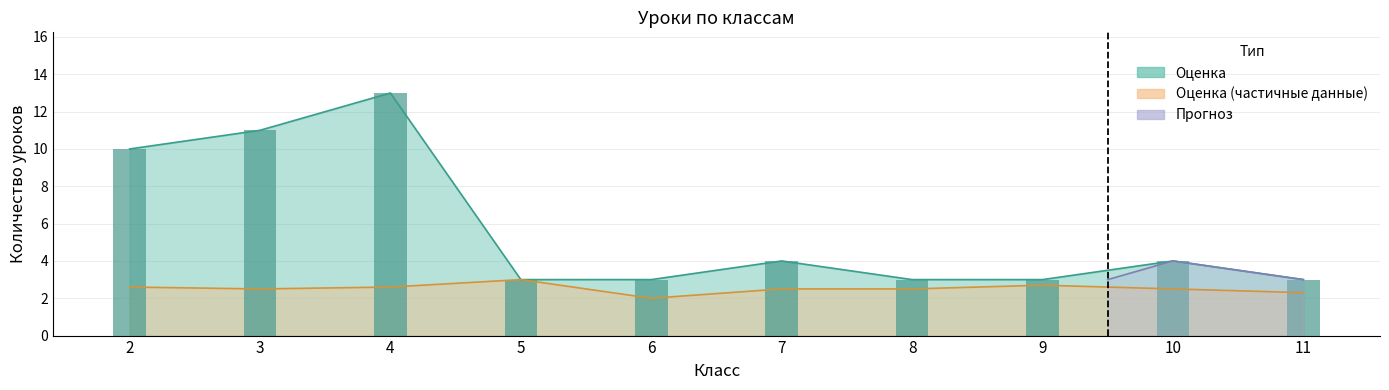

What is the sum of all values?

57